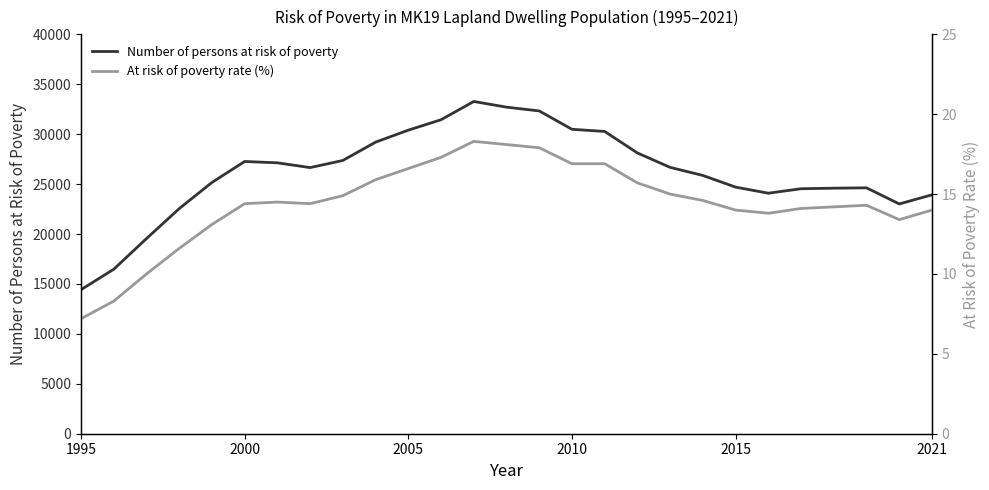

What is the difference between the maximum and minimum values in the Number of persons at risk of poverty series?

18848